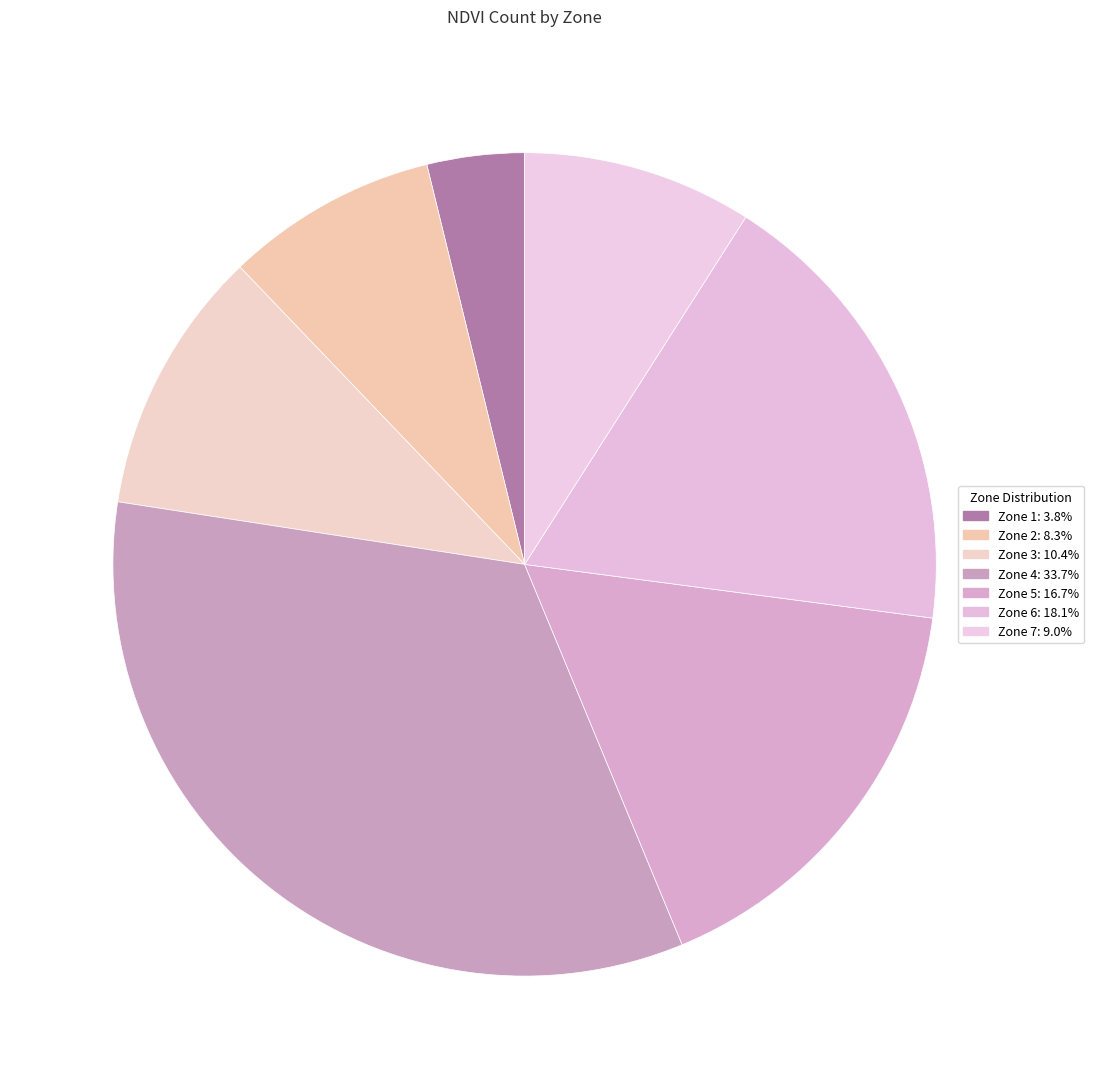

Is there a majority slice in this chart?

No